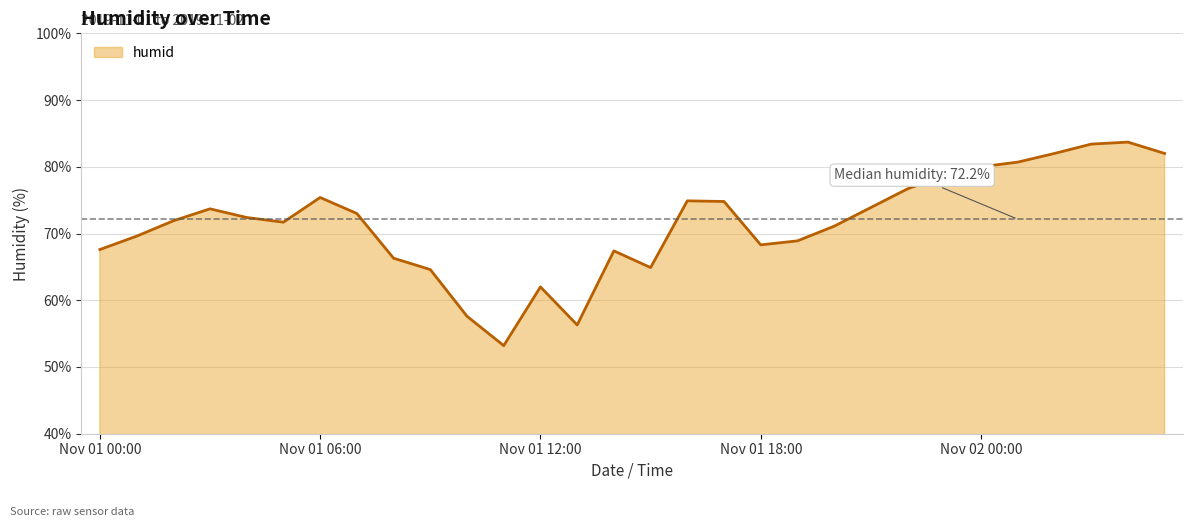

What is the smallest value displayed?

53.2